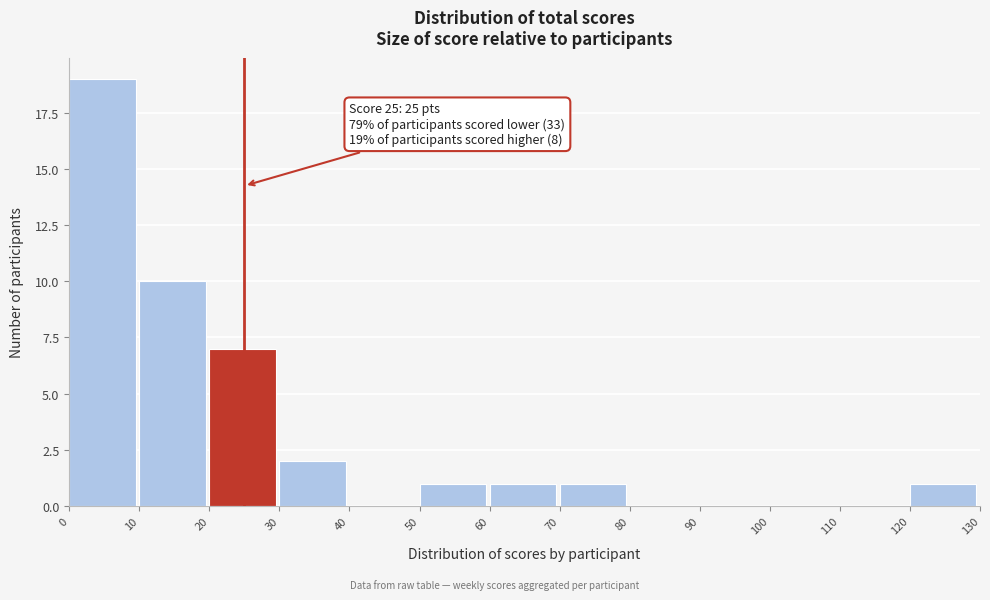

Which range on the x-axis has the tallest bar?

0 to 10